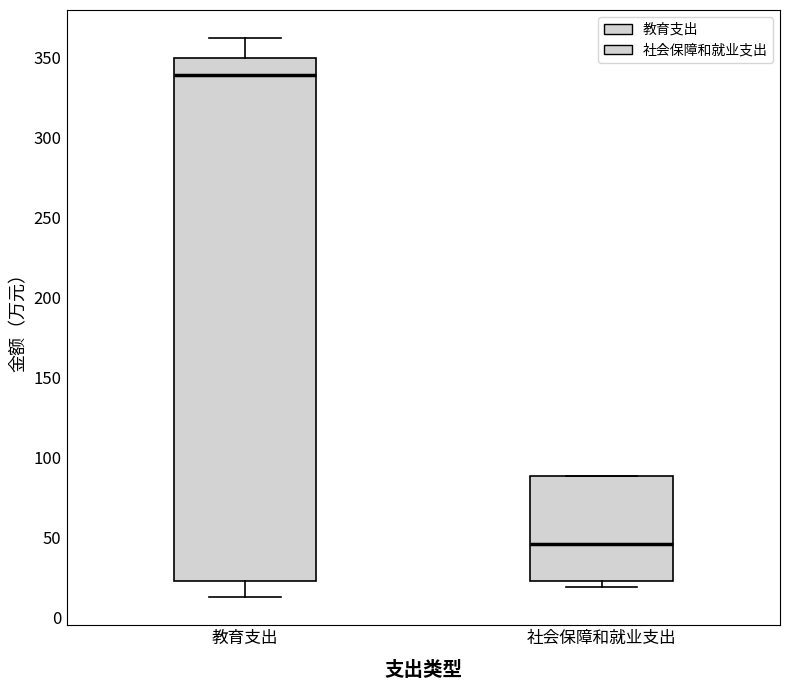

Where does the lower whisker of the box for 教育支出 end on the y-axis? The values are not printed on the chart, so give them approximately, as read against the axis.

15